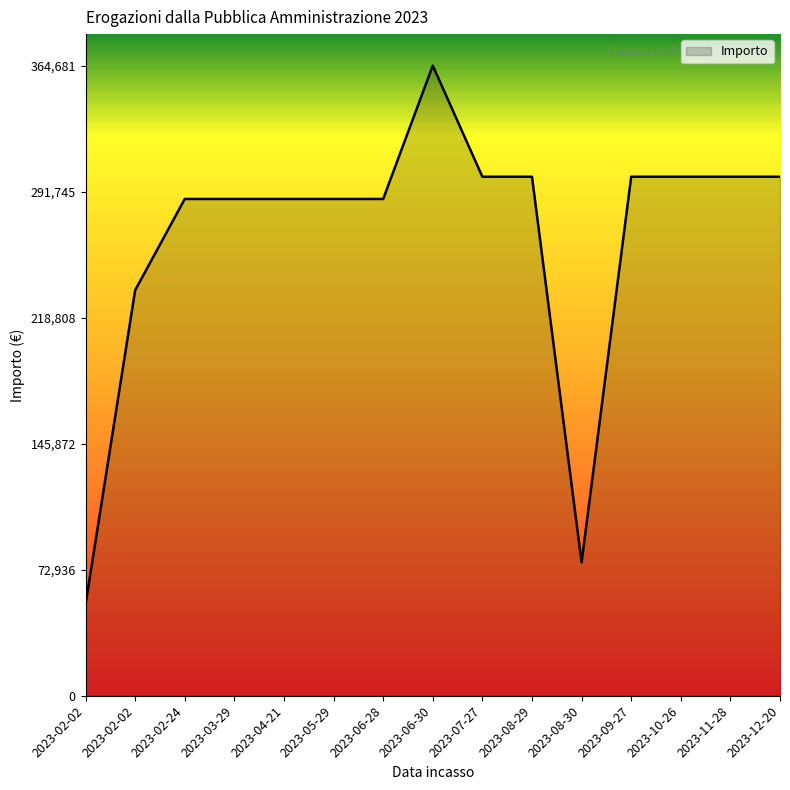

Reading left to right, what are all the values shown in this chart?

52827.0	234674.0	287501.0	287501.0	287501.0	287501.0	287501.0	364681.6	300368.0	300368.0	77204.0	300368.0	300368.0	300368.0	300368.0